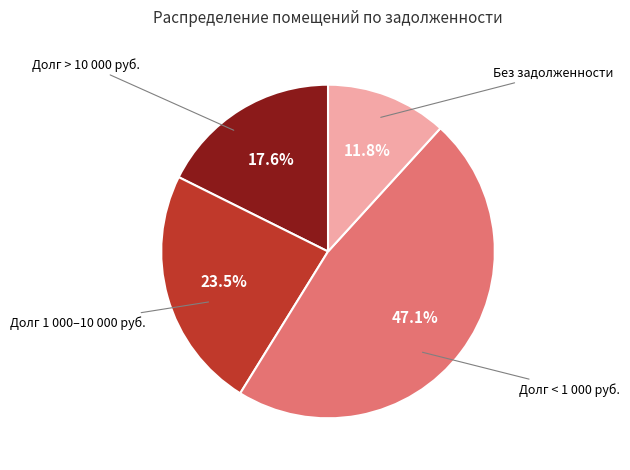

Does any single category account for the majority?

No